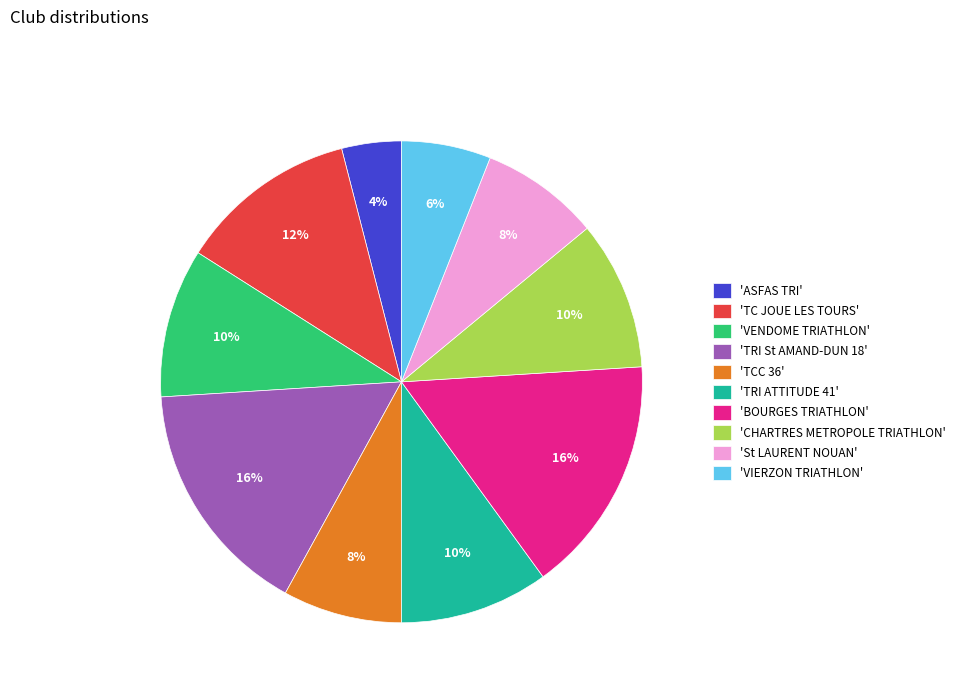

Do 'VENDOME TRIATHLON' and 'St LAURENT NOUAN' together represent more than half of the pie?

No